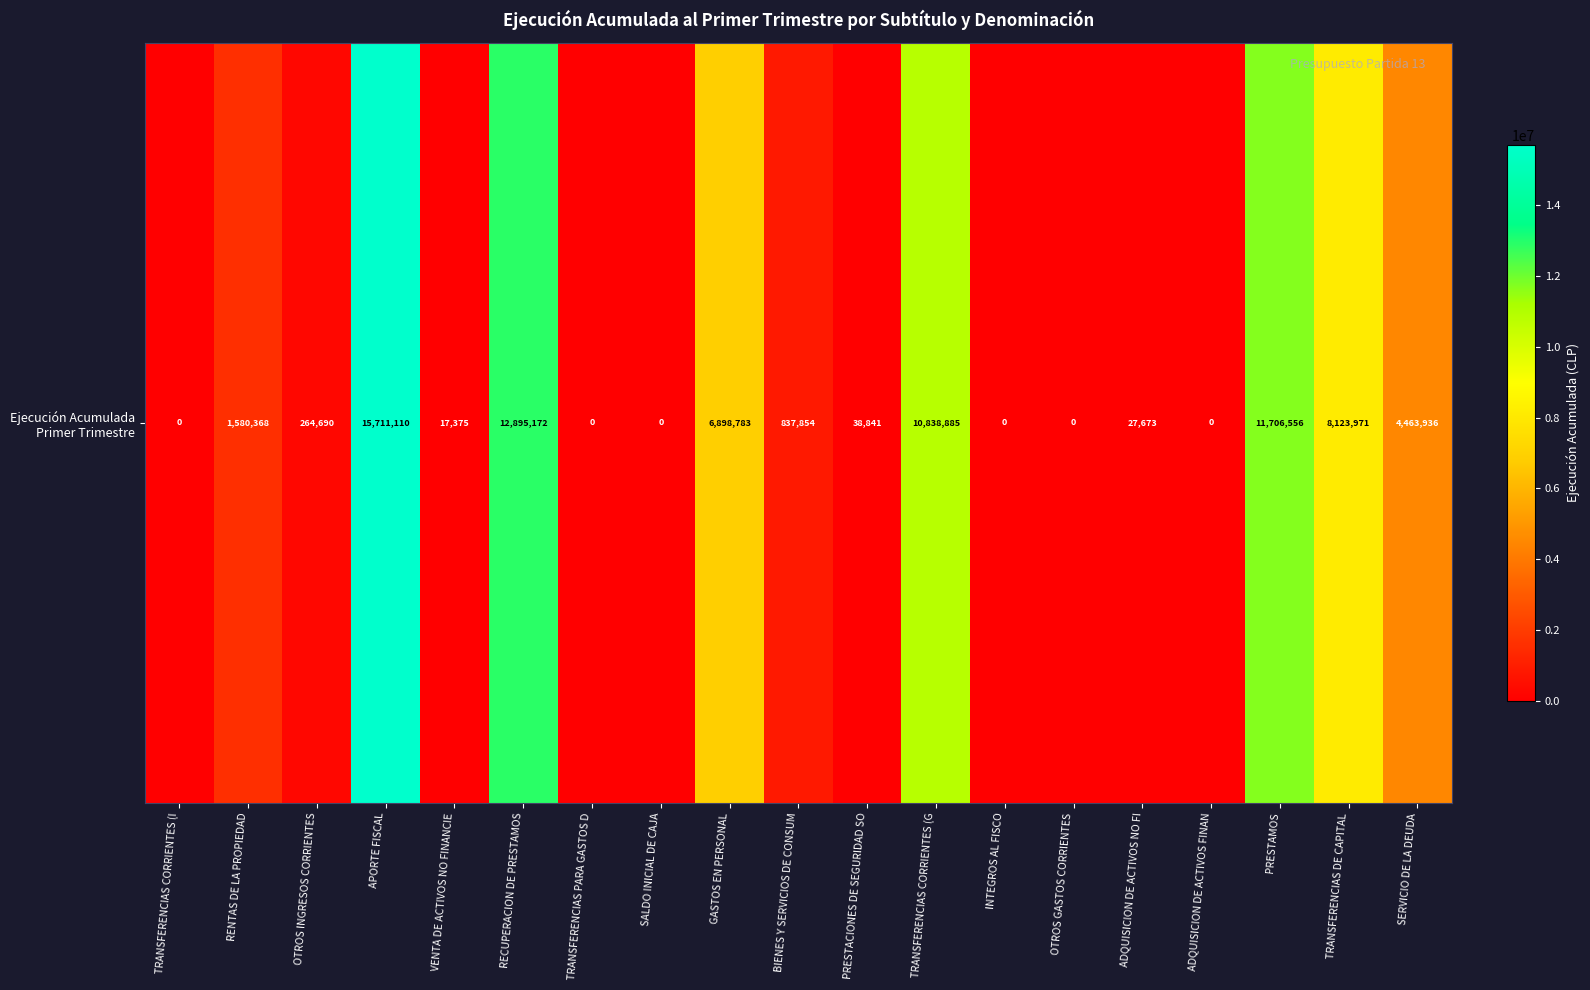

What is the difference between the maximum and minimum values?

15711110